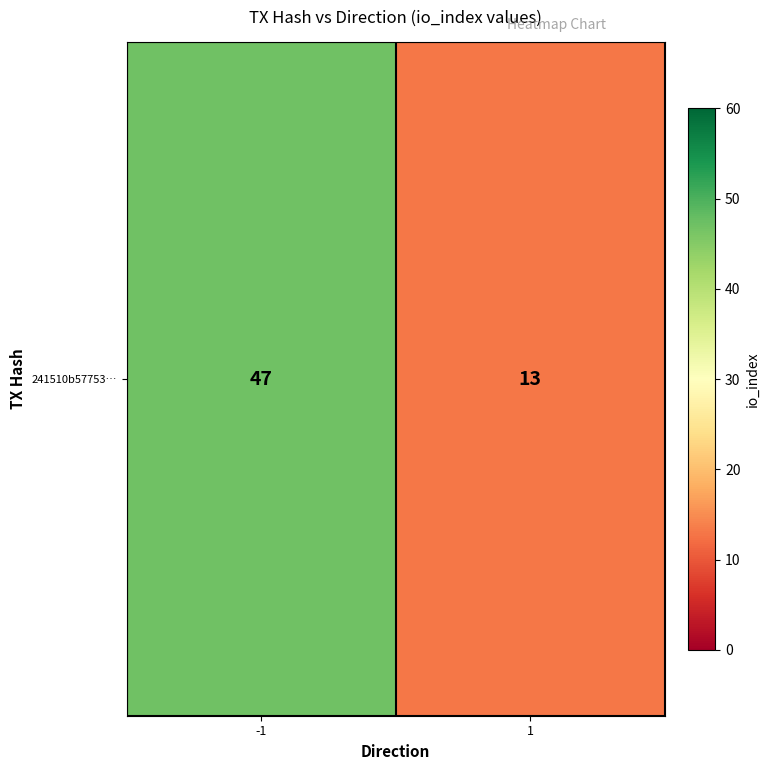

Which has a higher value, -1 or 1?

-1